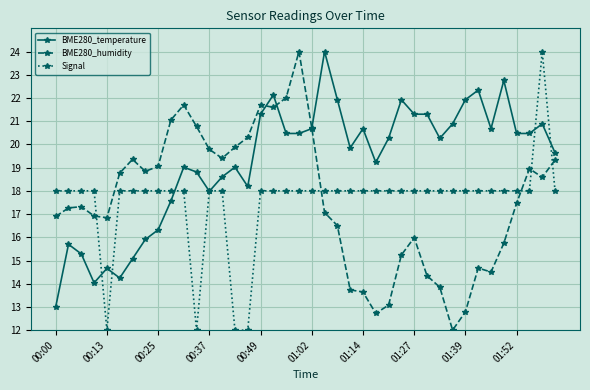

How many times do BME280_humidity and Signal cross each other?

5